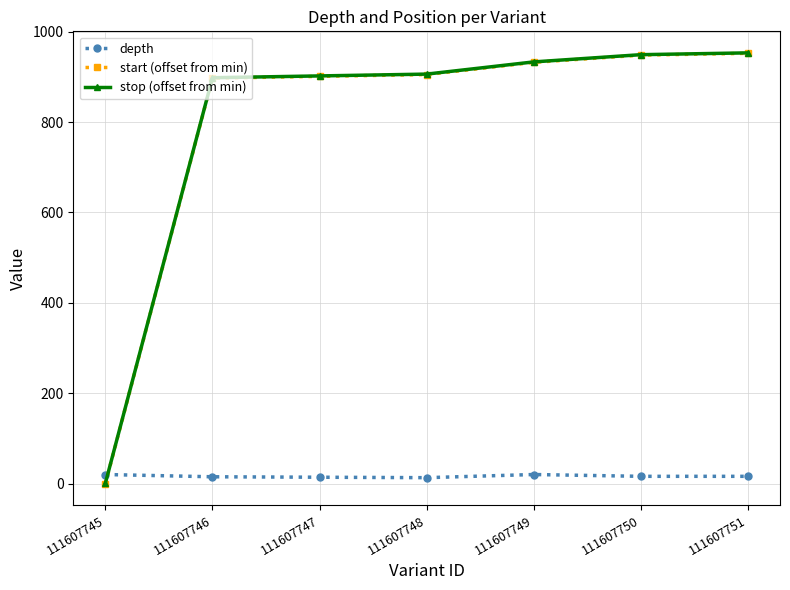

The stop (offset from min) series shows 1356 at 111607750. True or false?

False